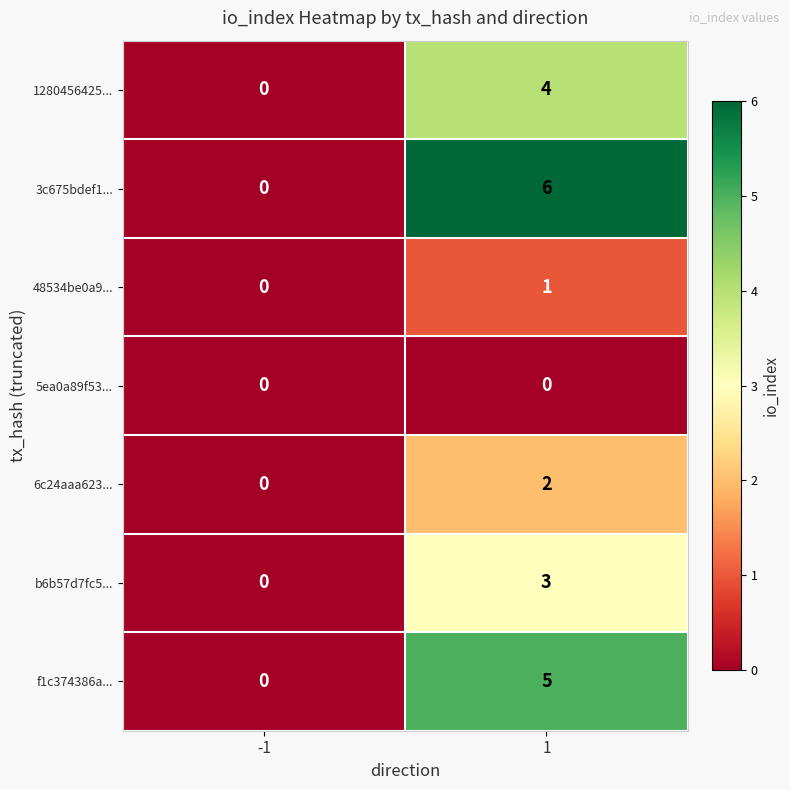

Reading right to left, extract all data points from this chart.

1280456425...: 1=4	-1=0
3c675bdef1...: 1=6	-1=0
48534be0a9...: 1=1	-1=0
5ea0a89f53...: 1=0	-1=0
6c24aaa623...: 1=2	-1=0
b6b57d7fc5...: 1=3	-1=0
f1c374386a...: 1=5	-1=0